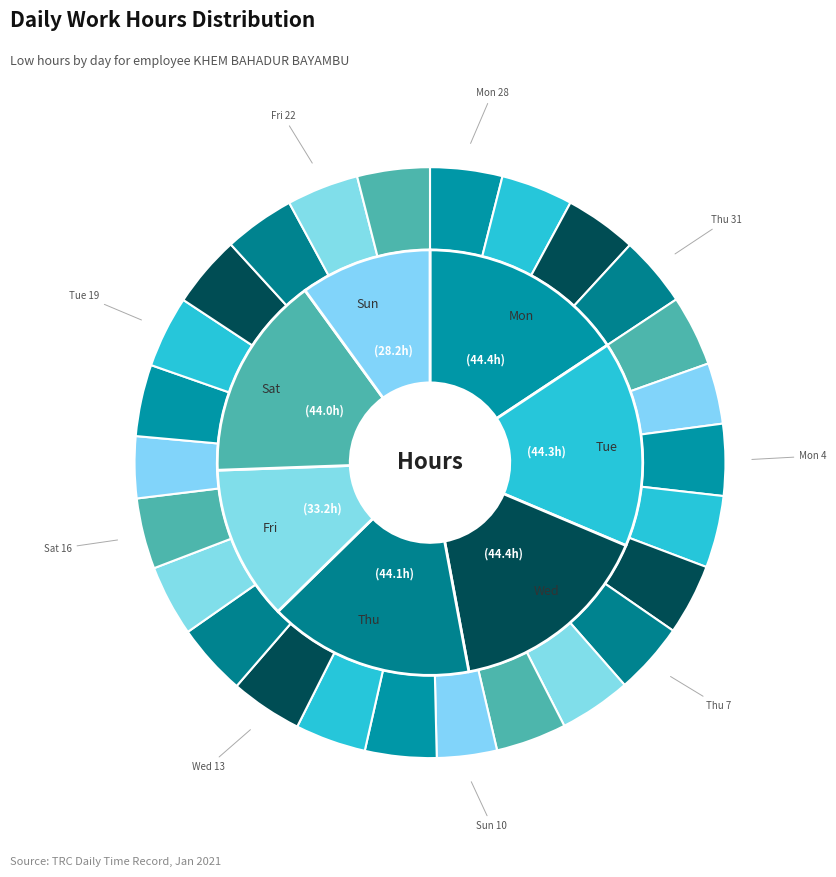

Which has a higher value, Sun 17 or Wed 20?

Wed 20